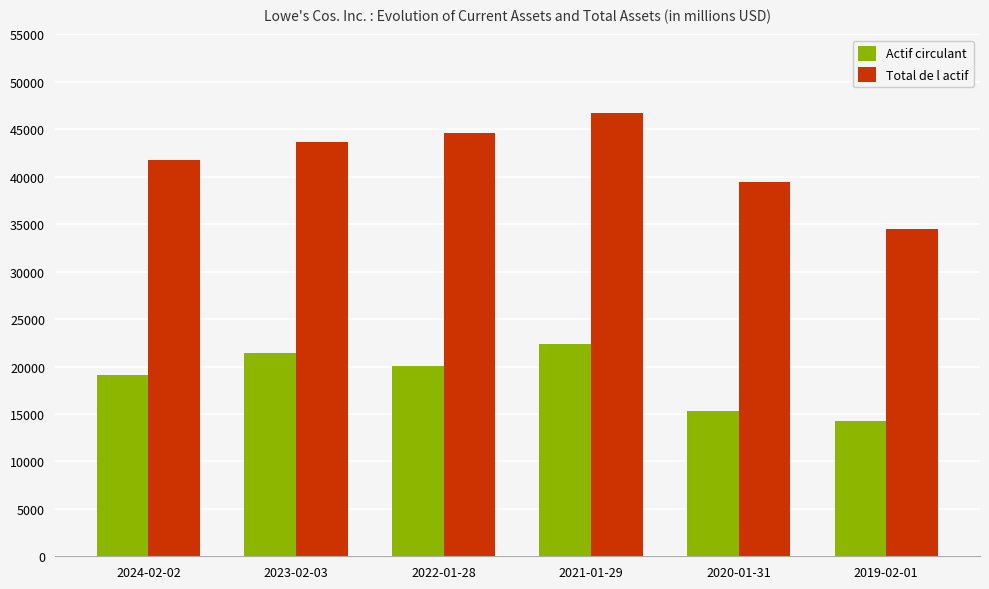

Which category has the highest value in the Actif circulant series?

2021-01-29